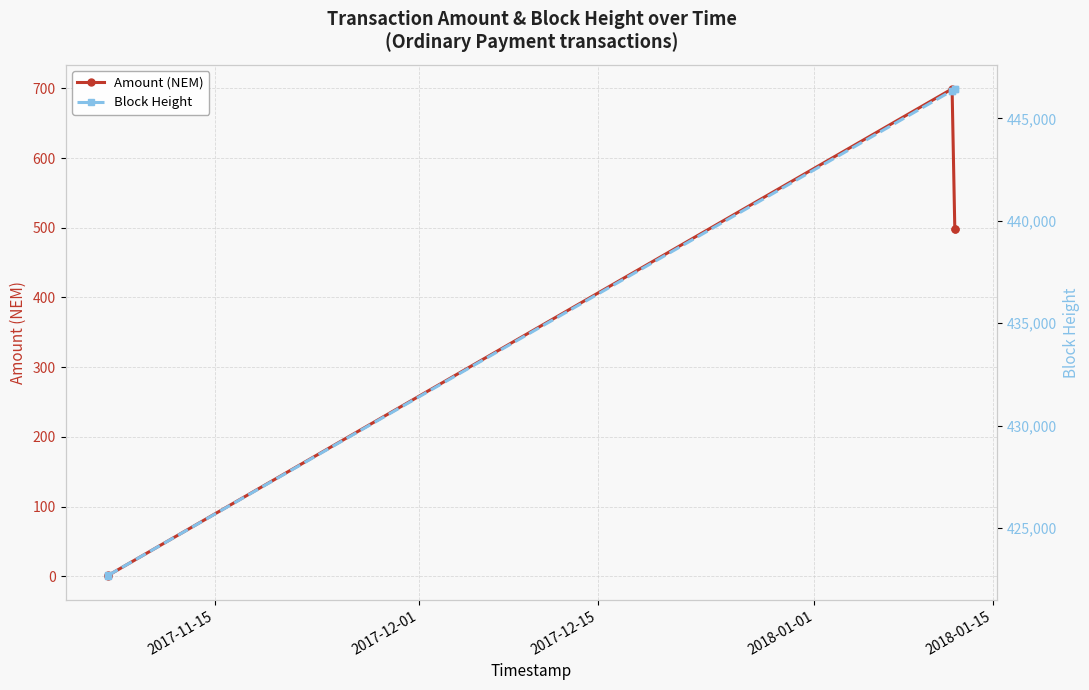

True or false: Amount (NEM) and Block Height cross at least once.

False